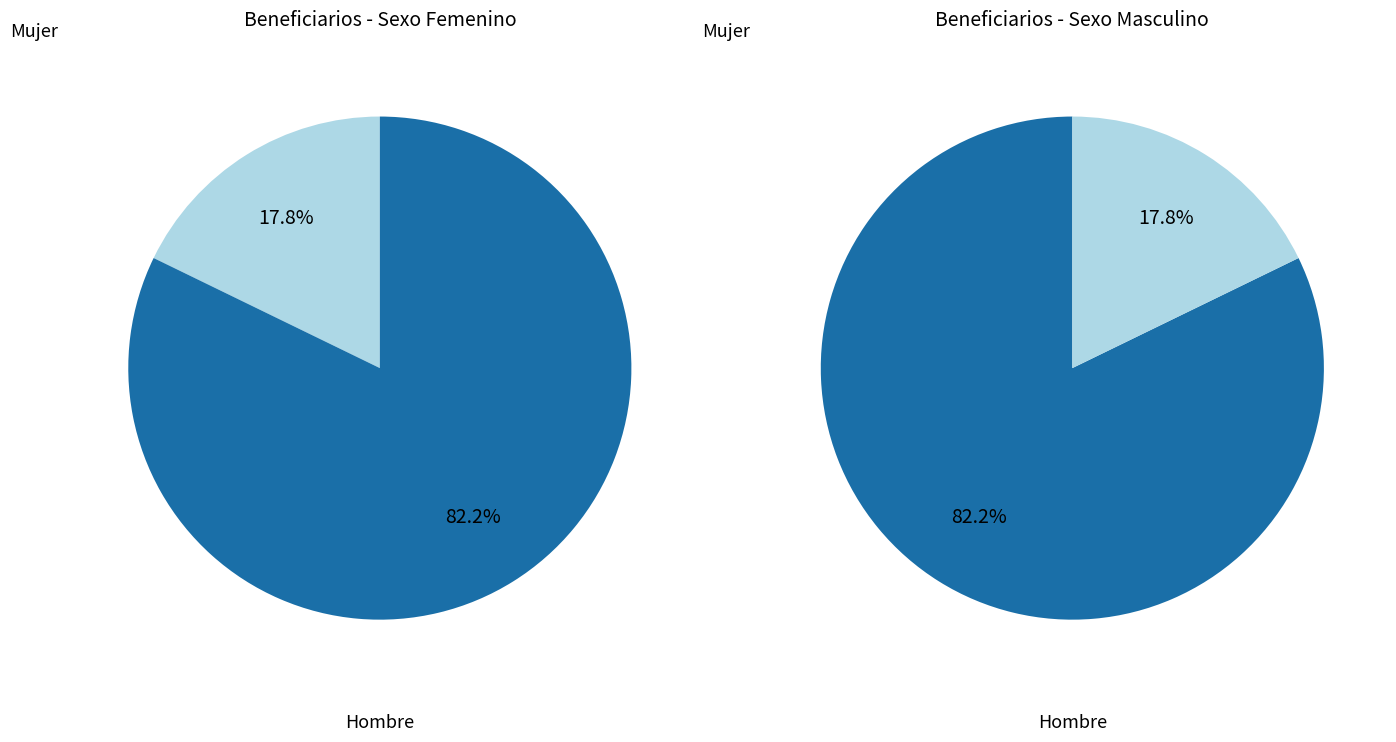

How many segments does this pie chart have?

2